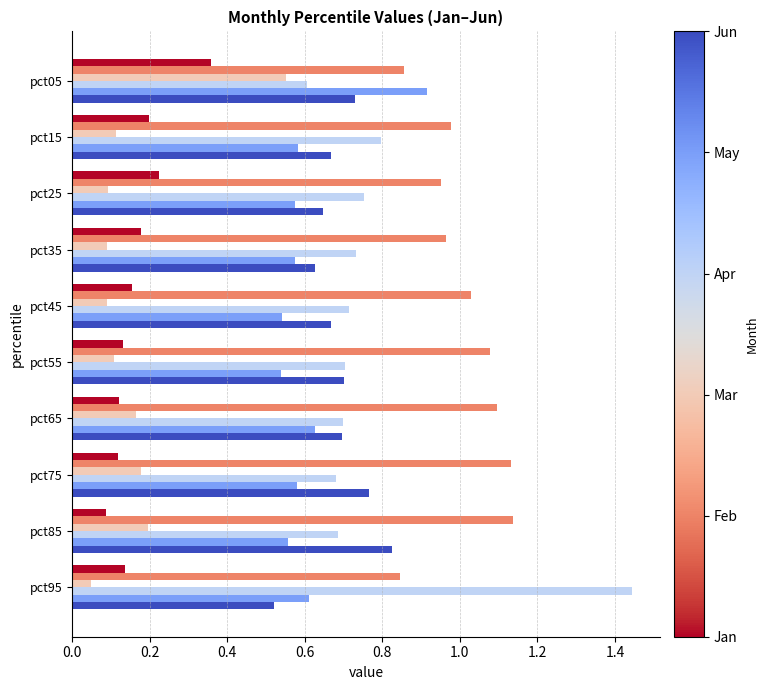

At which category does the chart reach its minimum across all series?

pct95